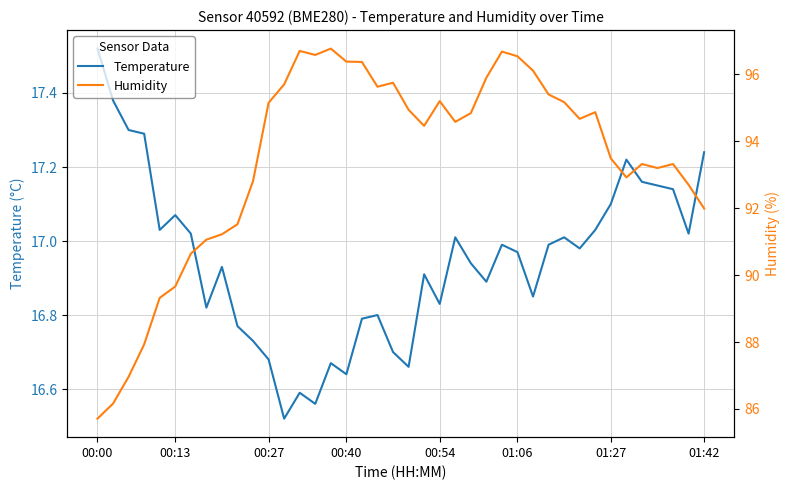

List the series in order of their peak value, highest first.

Humidity, Temperature